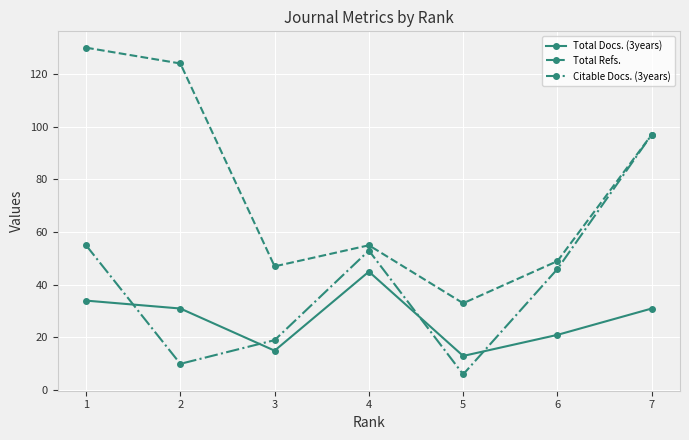

How many interior local peaks does the Total Docs. (3years) series have?

1